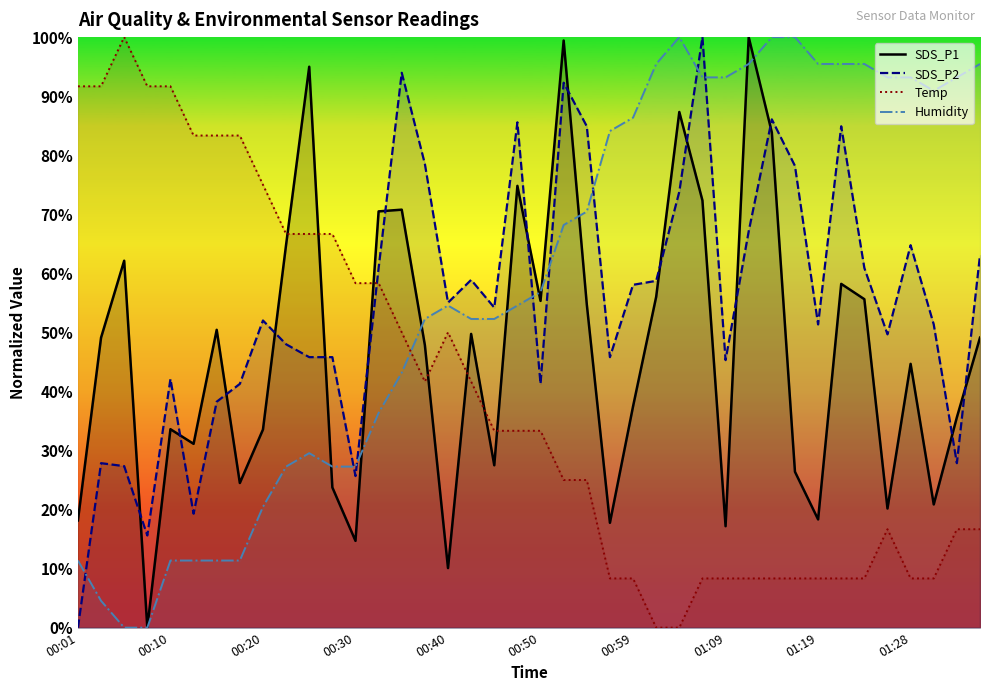

Reading left to right, list all the values displayed in this chart.

SDS_P1: 18.2	49.1	62.1	0.0	33.6	31.1	50.4	24.5	33.5	64.8	95.0	23.7	14.7	70.5	70.8	47.8	10.1	49.7	27.5	74.8	55.3	99.4	54.8	17.8	37.5	56.0	87.3	72.3	17.2	100.0	83.9	26.4	18.3	58.2	55.6	20.2	44.7	20.9	35.6	49.1
SDS_P2: 0.0	27.9	27.3	15.6	42.1	19.3	38.3	41.3	52.0	48.0	45.8	45.8	25.7	60.9	94.0	78.5	55.0	58.9	54.2	85.6	41.3	92.3	84.9	45.8	58.1	58.7	73.8	100.0	45.3	67.1	86.1	78.2	51.3	84.9	60.9	49.7	64.8	51.3	27.9	63.1
Temp: 91.7	91.7	100.0	91.7	91.7	83.3	83.3	83.3	75.0	66.7	66.7	66.7	58.3	58.3	50.0	41.7	50.0	41.7	33.3	33.3	33.3	25.0	25.0	8.3	8.3	0.0	0.0	8.3	8.3	8.3	8.3	8.3	8.3	8.3	8.3	16.7	8.3	8.3	16.7	16.7
Humidity: 11.4	4.5	0.0	0.0	11.4	11.4	11.4	11.4	20.5	27.3	29.5	27.3	27.3	36.4	43.2	52.3	54.5	52.3	52.3	54.5	56.8	68.2	70.5	84.1	86.4	95.5	100.0	93.2	93.2	95.5	100.0	100.0	95.5	95.5	95.5	93.2	93.2	90.9	93.2	95.5